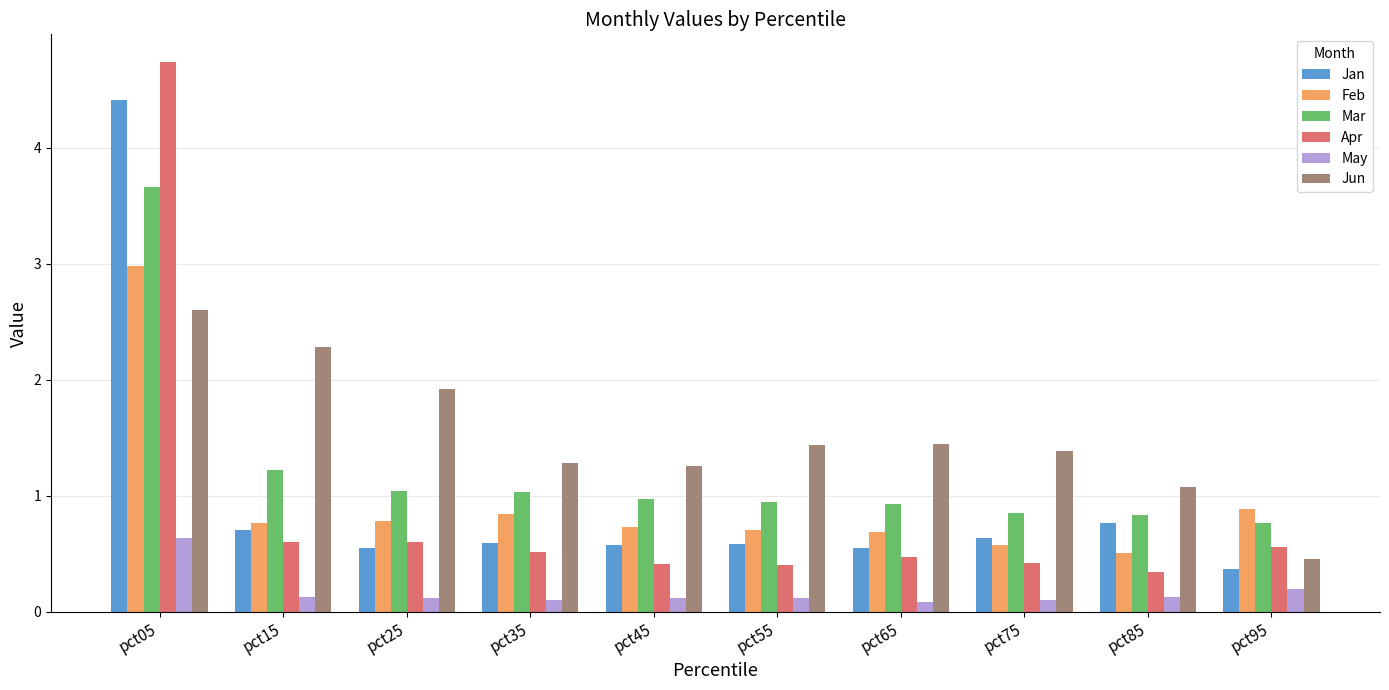

Where is Jan nearest to the value 2?

pct85